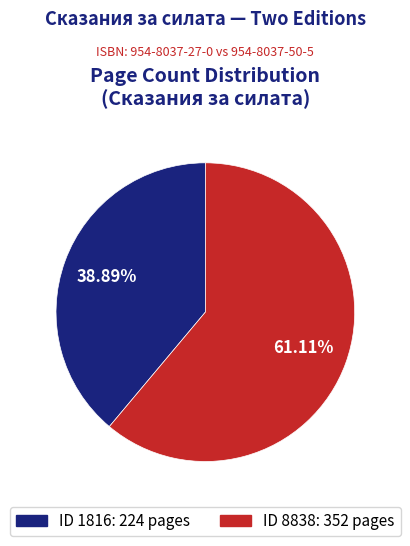

Combined, do ID 8838: 352 pages and ID 1816: 224 pages account for over 50%?

Yes